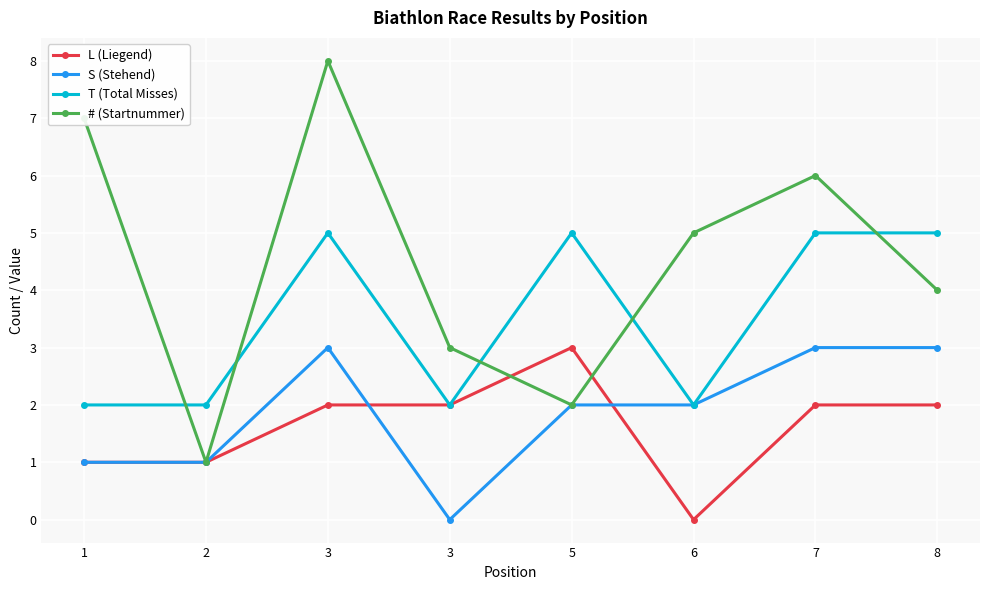

What is the total value across all series at 7?

16